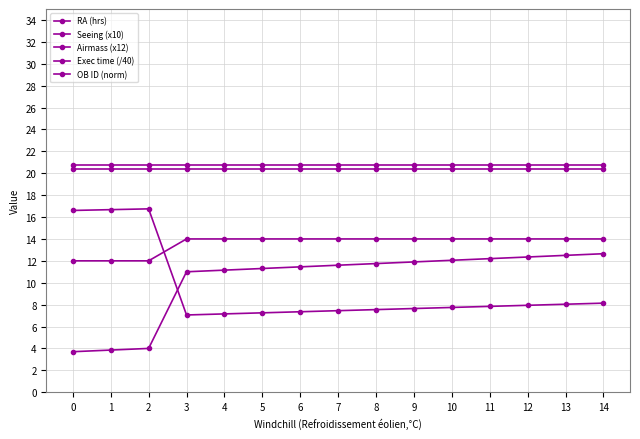

Between 7 and 10, which series saw the biggest shift?

OB ID (norm)